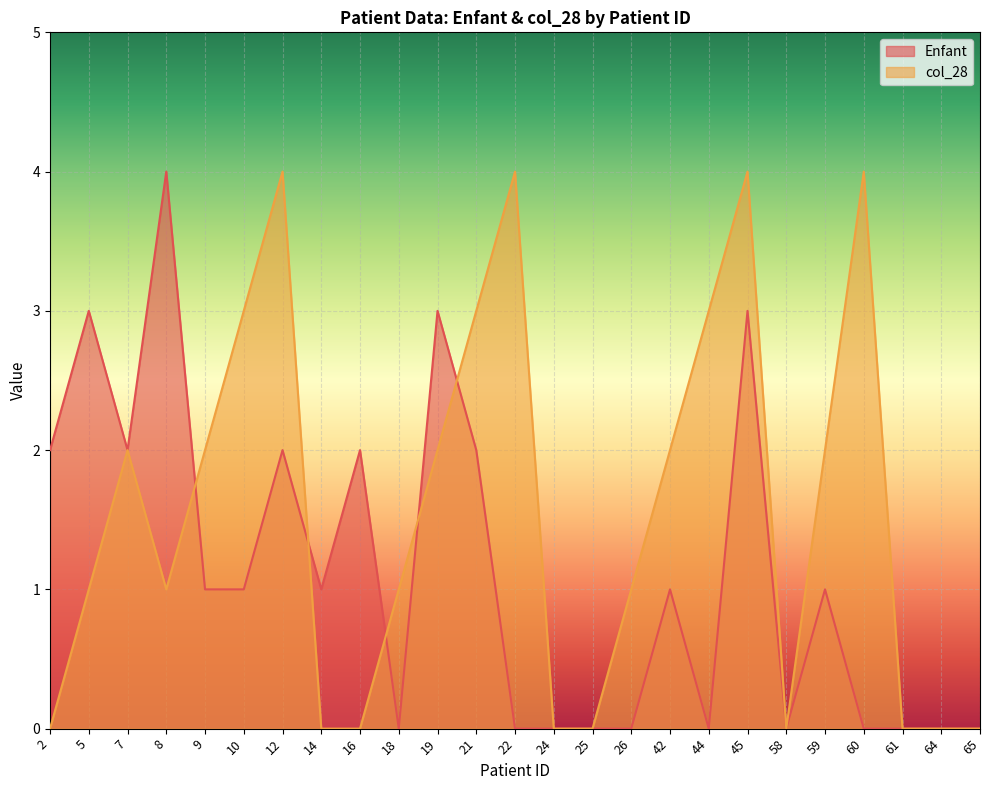

Reading left to right, transcribe all the data shown in this chart.

Enfant: 2	3	2	4	1	1	2	1	2	0	3	2	0	0	0	0	1	0	3	0	1	0	0	0	0
col_28: 0	1	2	1	2	3	4	0	0	1	2	3	4	0	0	1	2	3	4	0	2	4	0	0	0